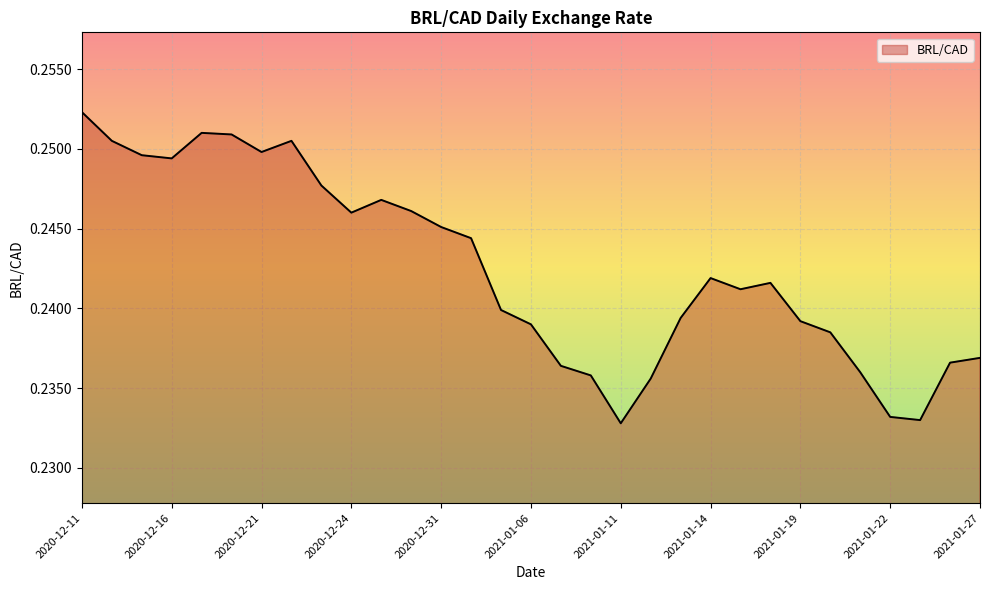

How many lines are shown in the chart?

1